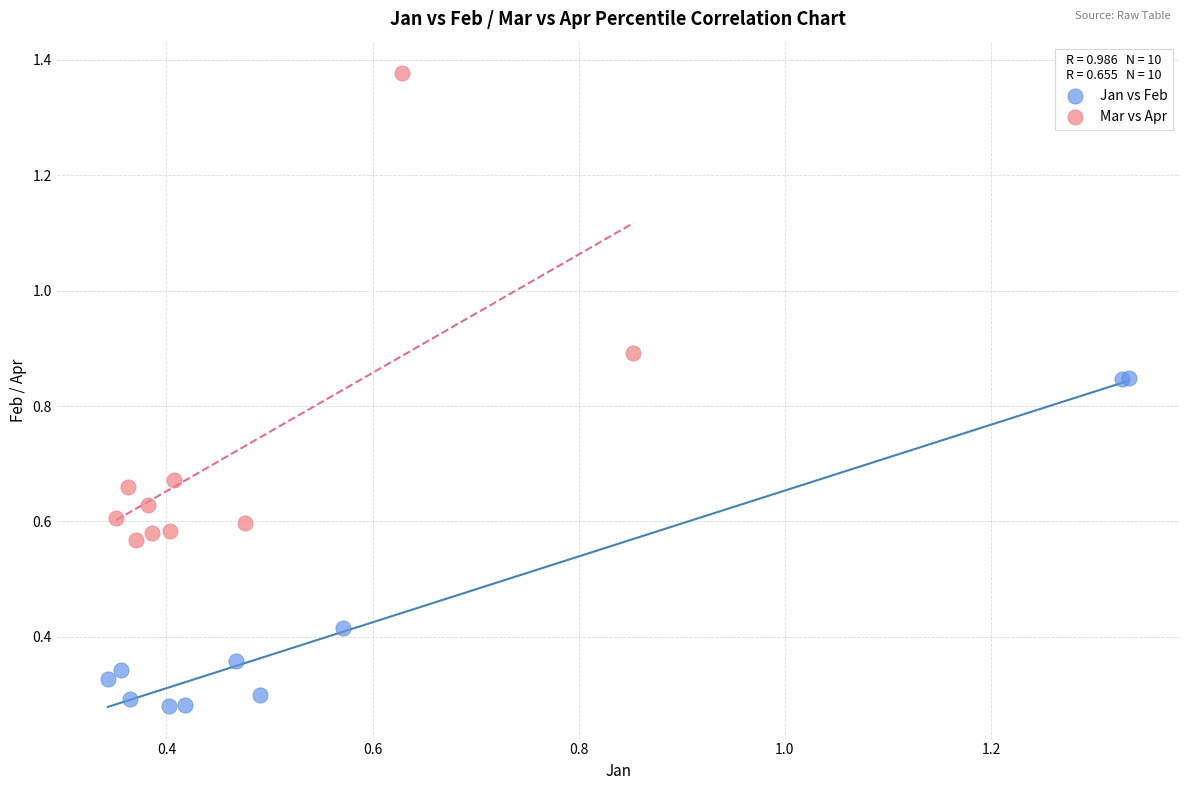

Which series contains the lowest Y value?

Jan vs Feb